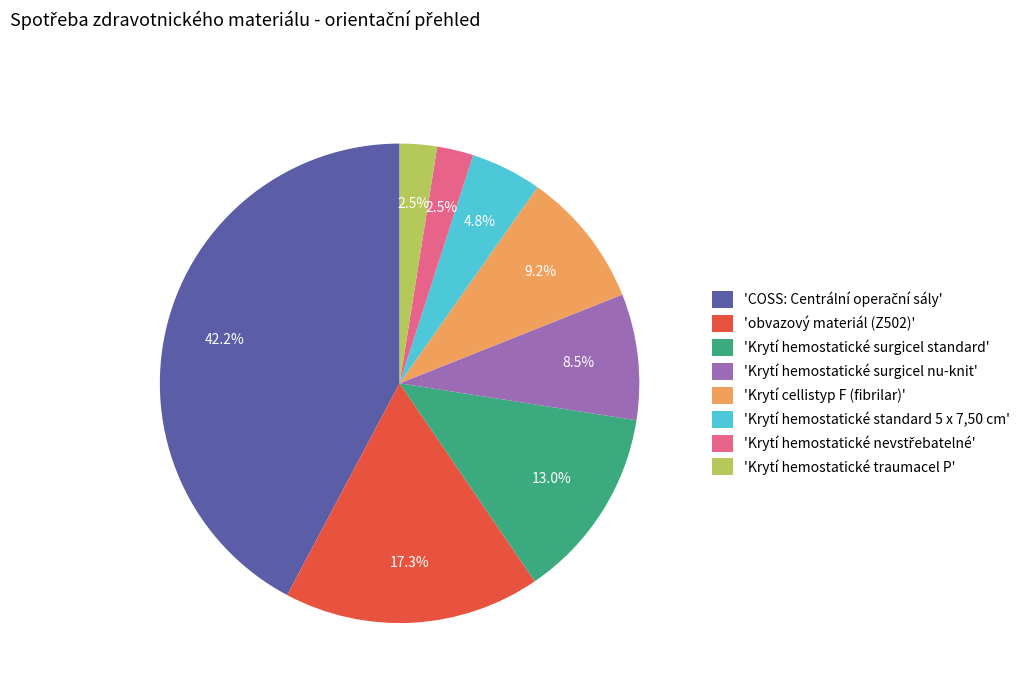

Combined, what portion of the pie is 'Krytí hemostatické standard 5 x 7,50 cm' and 'obvazový materiál (Z502)'?

22.1%